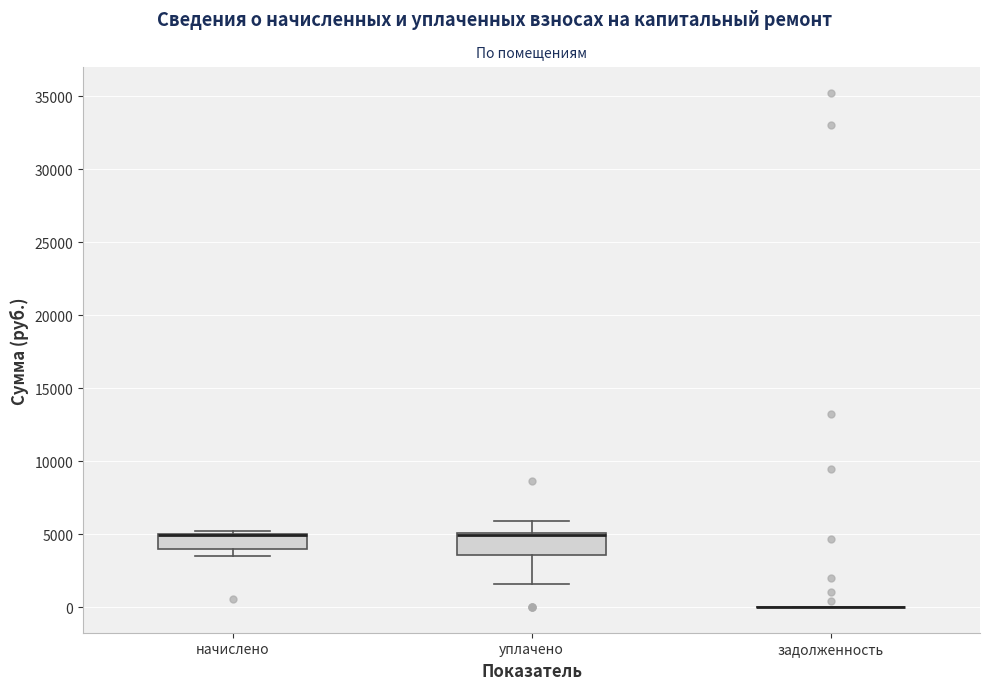

Reading left to right, transcribe this box plot: for each box, give where its median line is, the range the box spans, and where its two whiskers end, as read against the y-axis. The values are not printed on the chart, so give them approximately, as read against the axis.

начислено: median 5000 (drawn on the box's upper edge), box 4000 to 5000, whiskers 3500 to 5000 (just above the box's upper edge)
уплачено: median 5000 (drawn on the box's upper edge), box 3500 to 5000, whiskers 1500 to 6000
задолженность: box collapsed to a line at 0, whiskers 0 to 0